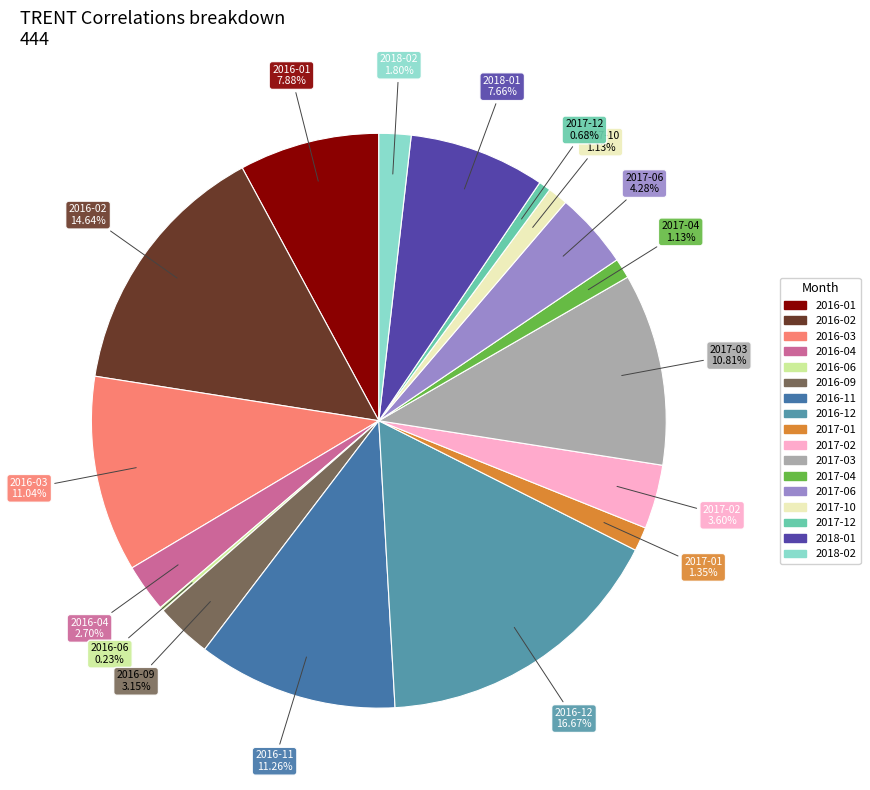

Which slice is the largest?

2016-12